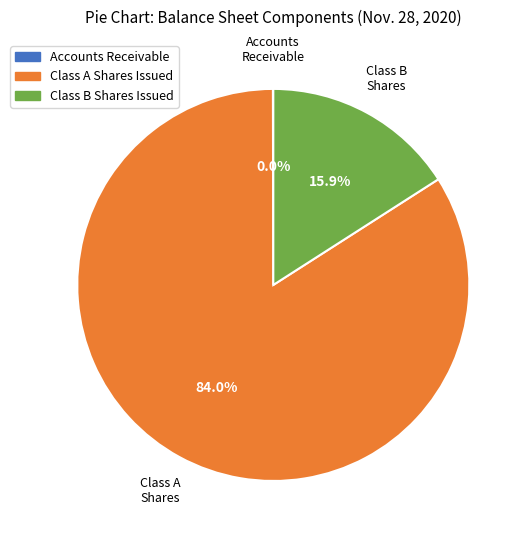

The Class B Shares Issued slice represents 3% of the pie. True or false?

False